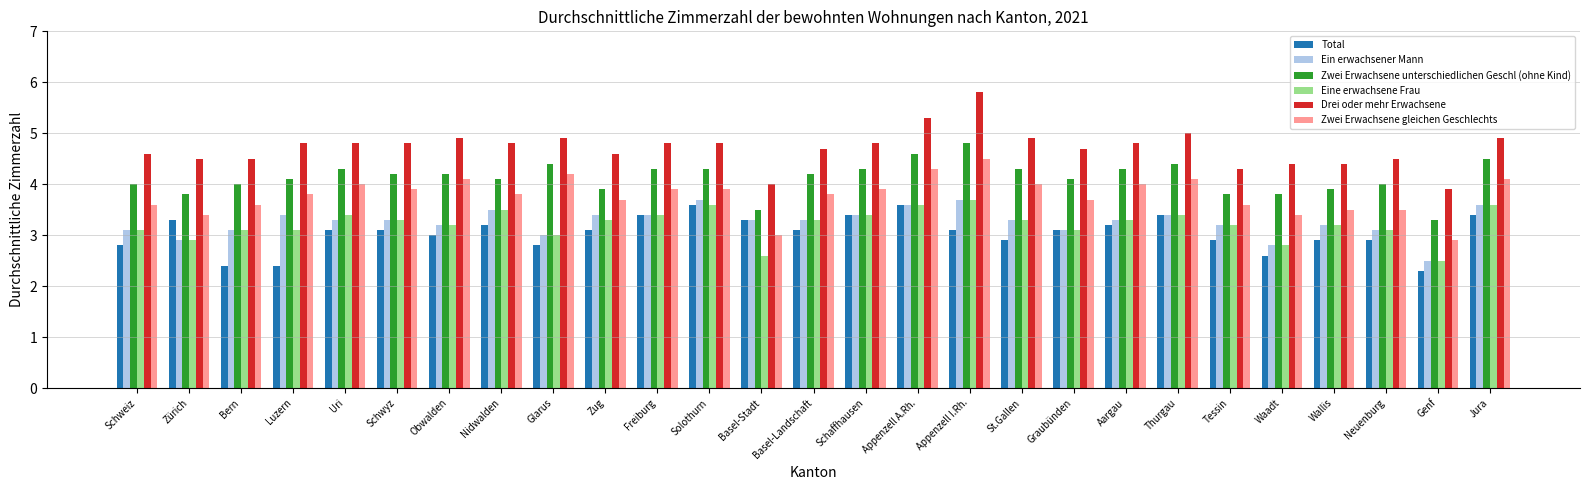

Count the number of categories in the chart.

27